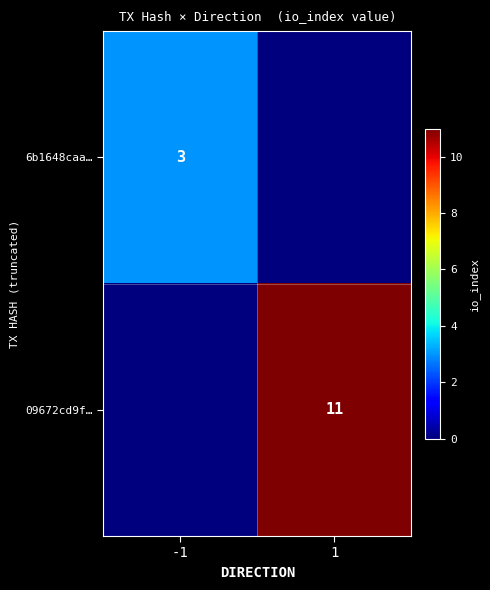

The 09672cd9f… series shows 11 at 1. True or false?

True